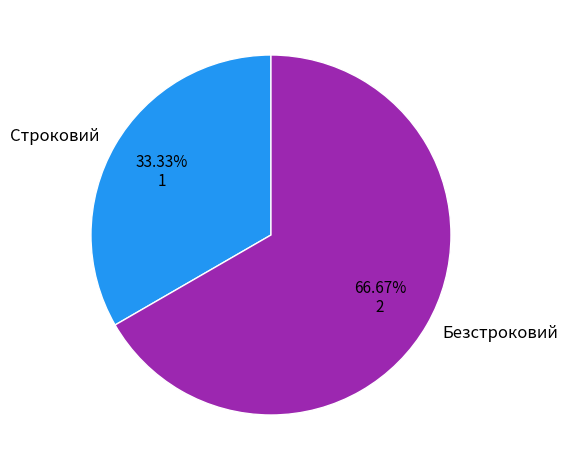

Which has a higher value, Строковий or Безстроковий?

Безстроковий